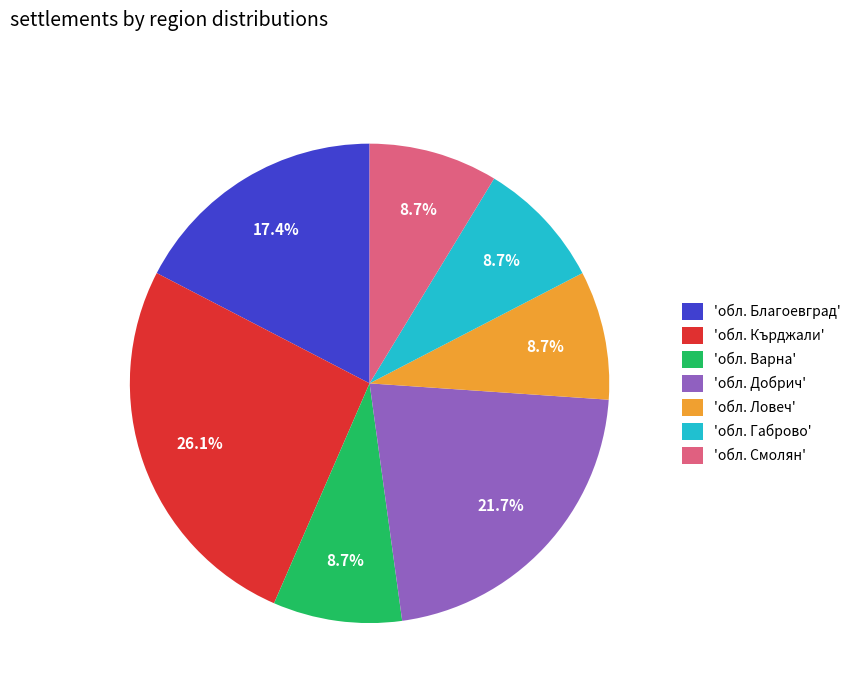

What is the ratio of the value at 'обл. Благоевград' to the value at 'обл. Смолян'?

2.0